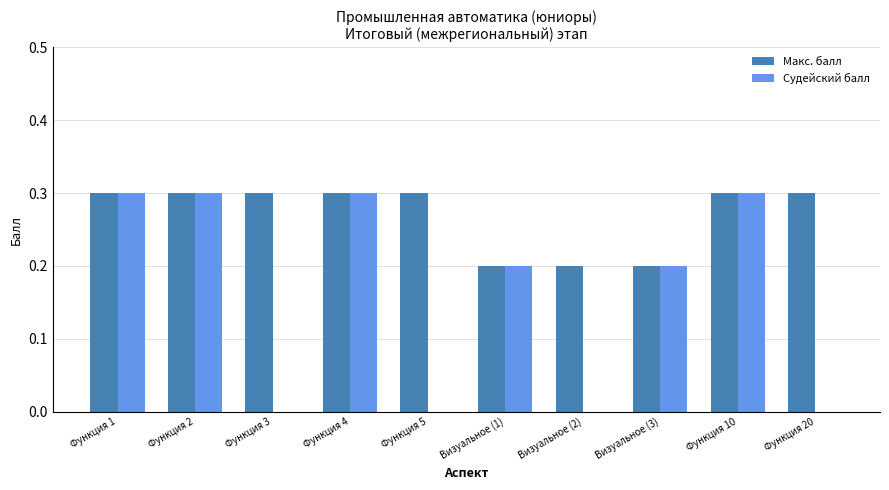

Between Функция 5 and Визуальное (1), which series saw the biggest shift?

Судейский балл